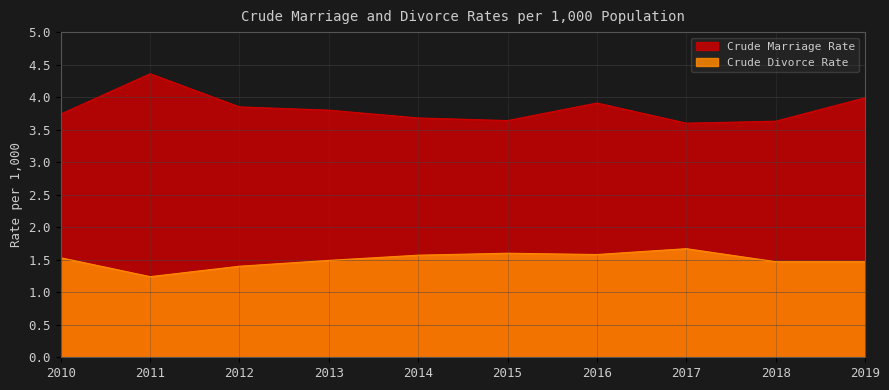

Between 2019 and 2012, which is larger?

2019